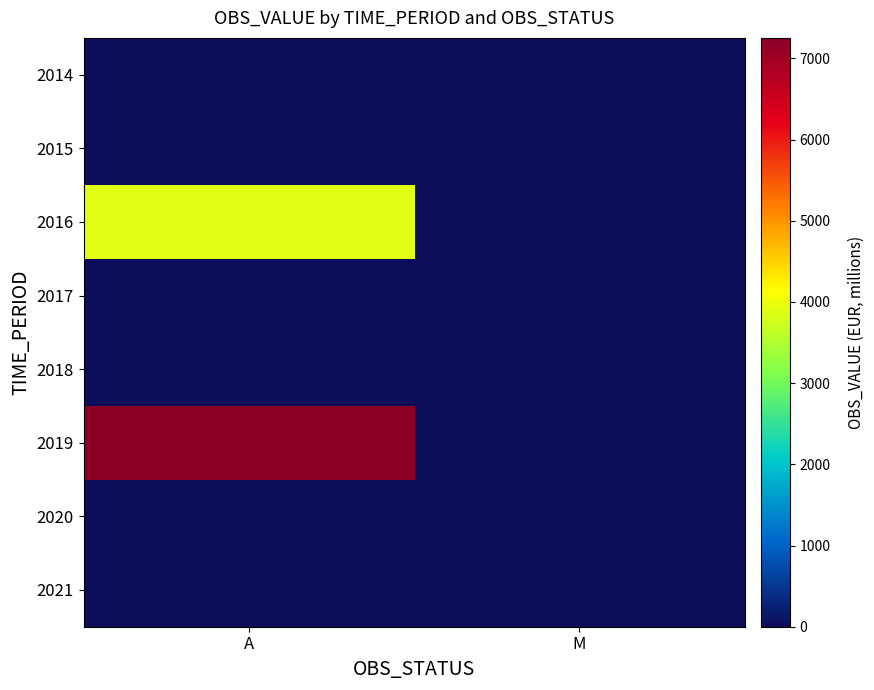

Which series changed the most between A and M?

2019